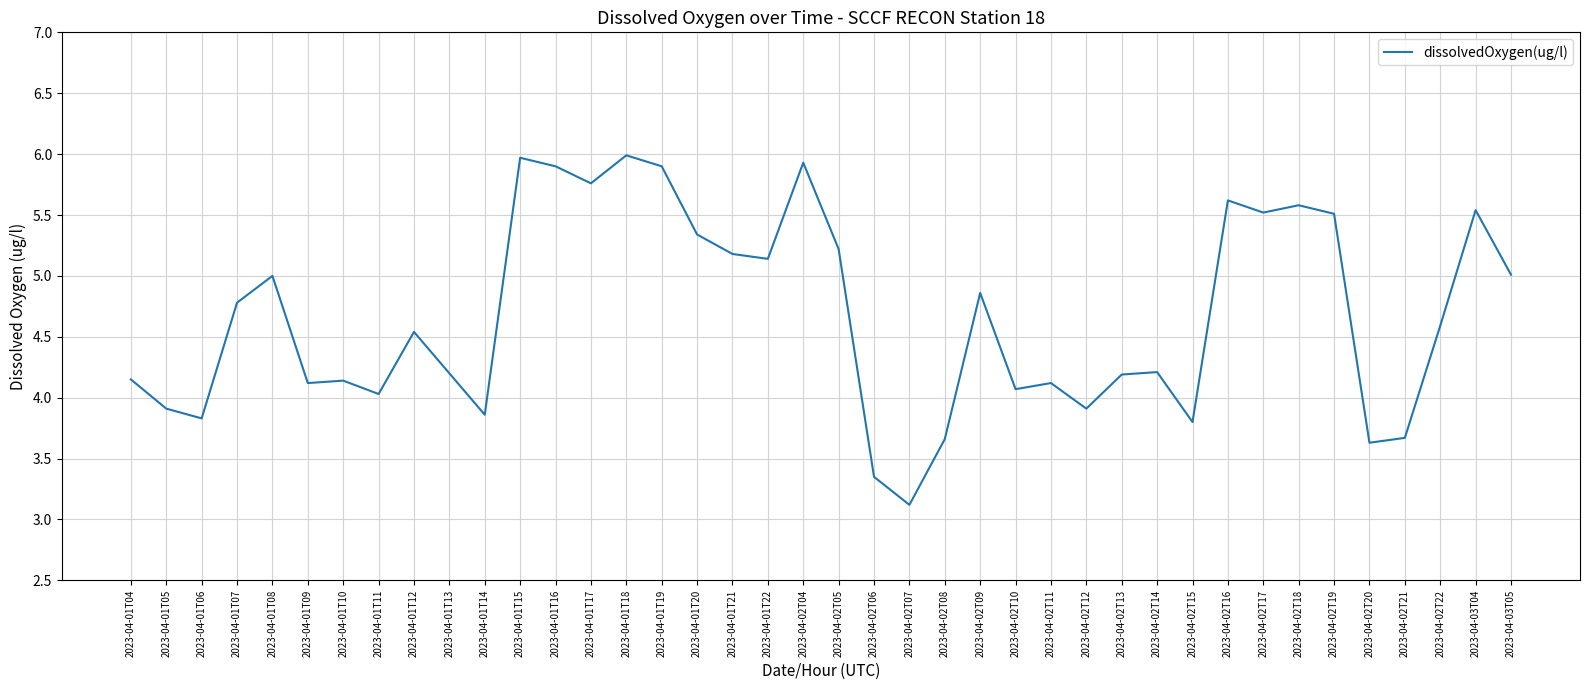

Which label corresponds to the smallest value in the chart?

2023-04-02T07